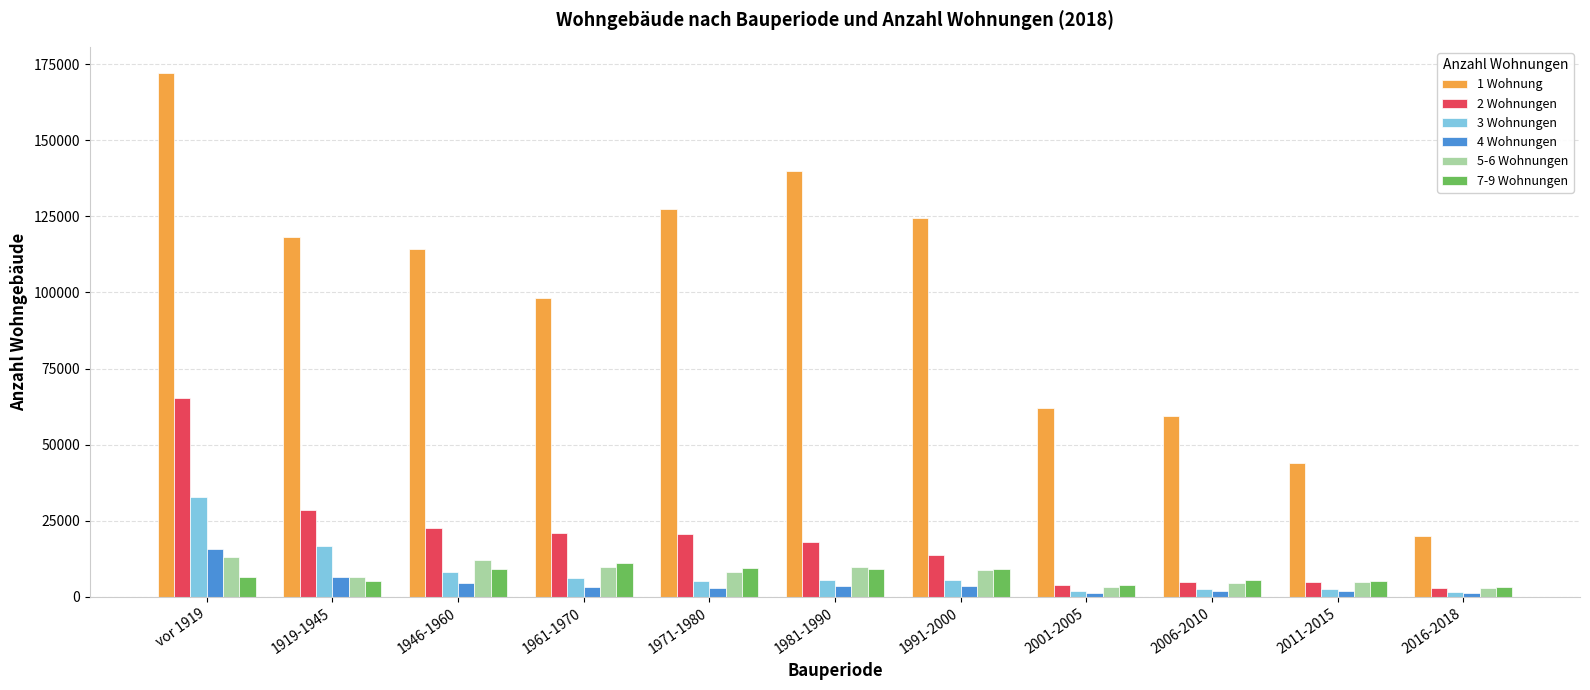

Which category has the highest value across all series?

vor 1919